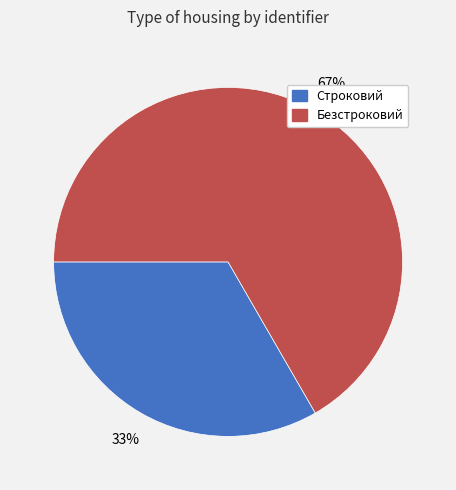

How many slices are in this pie chart?

2